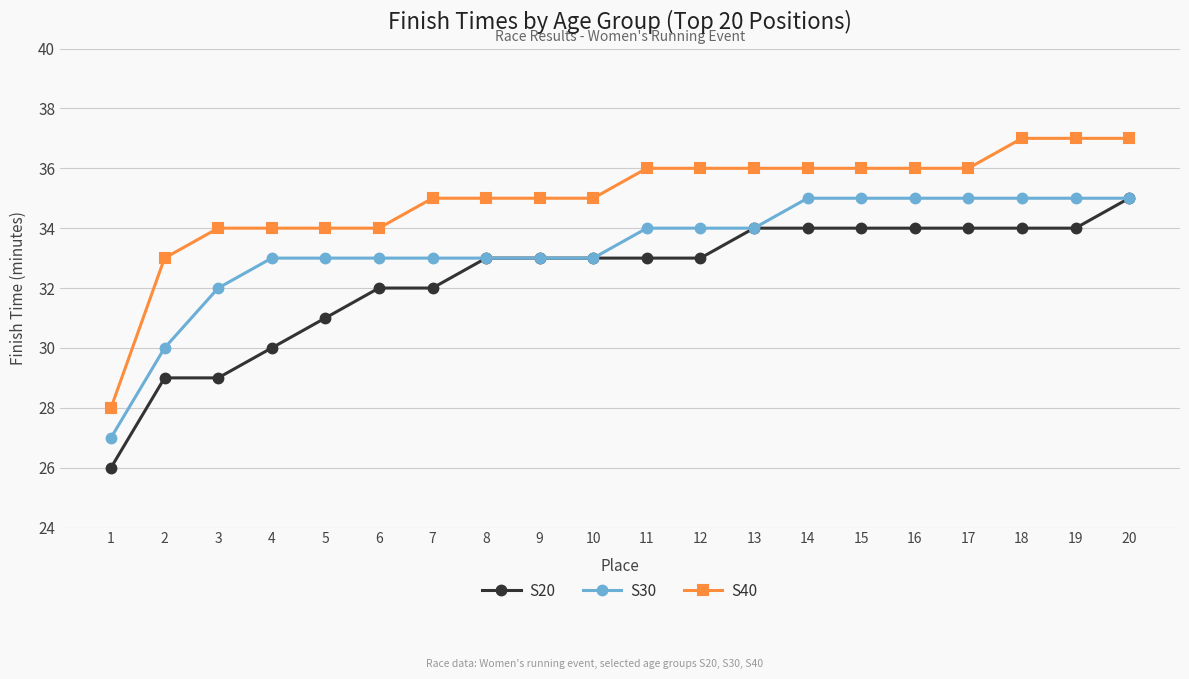

Which series has the largest total across all categories?

S40